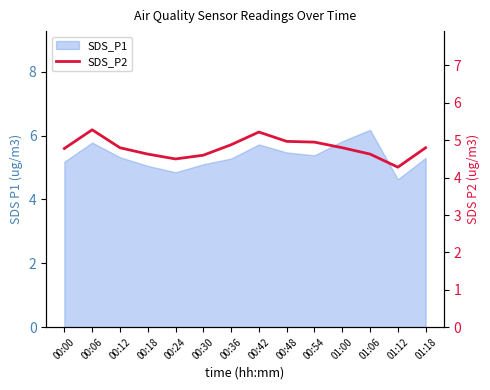

Which label corresponds to the largest value in the chart?

00:06